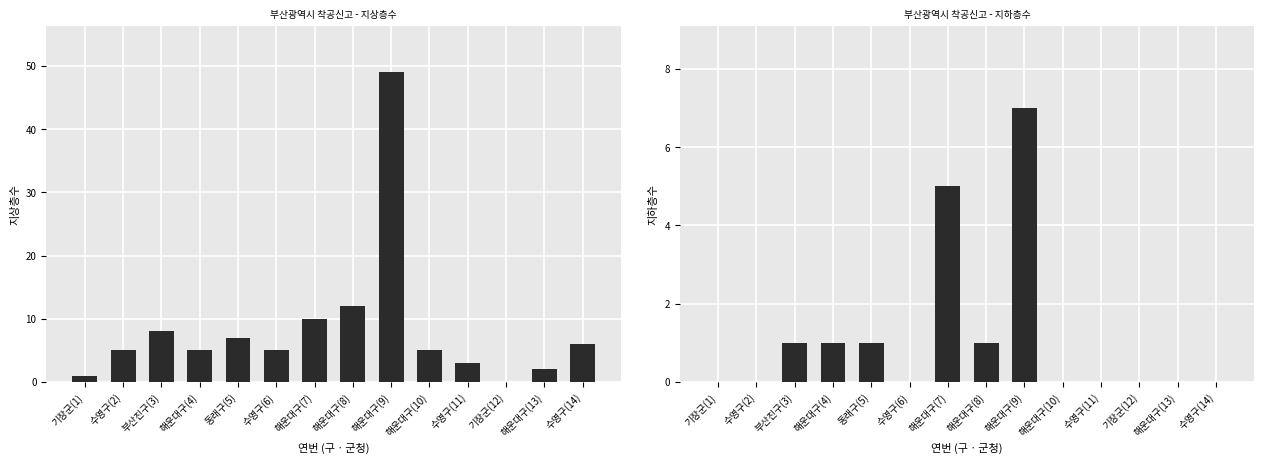

At which category is the sum across all series the highest?

해운대구(9)